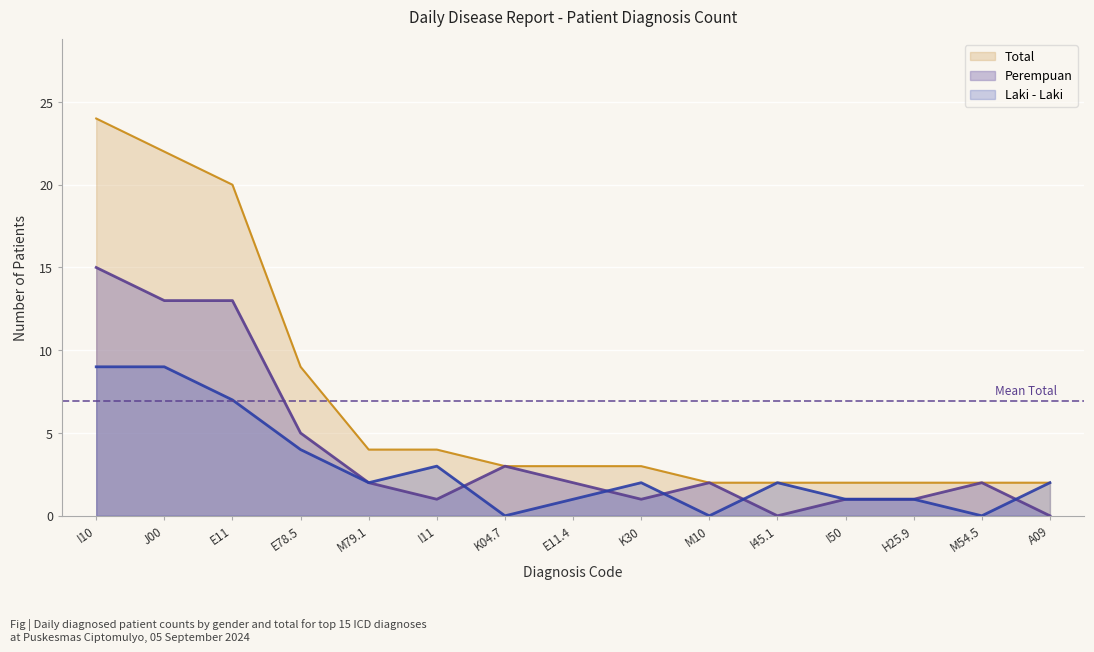

Which label corresponds to the largest value in the chart?

I10